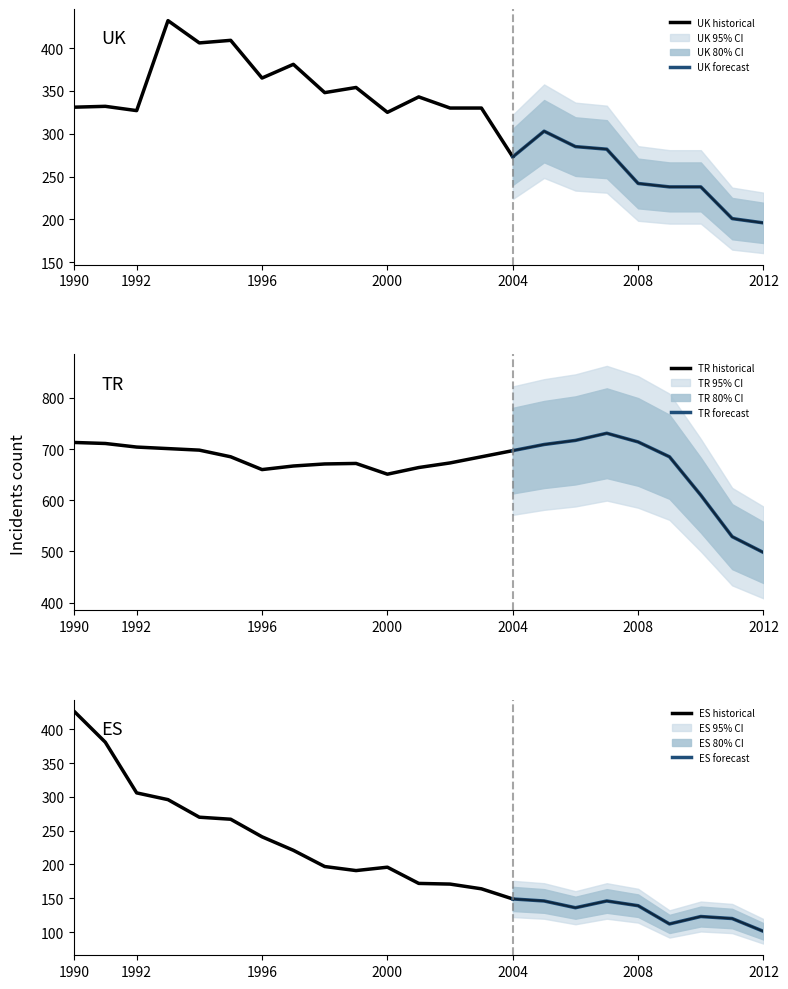

Where is the first local minimum for UK?

1992